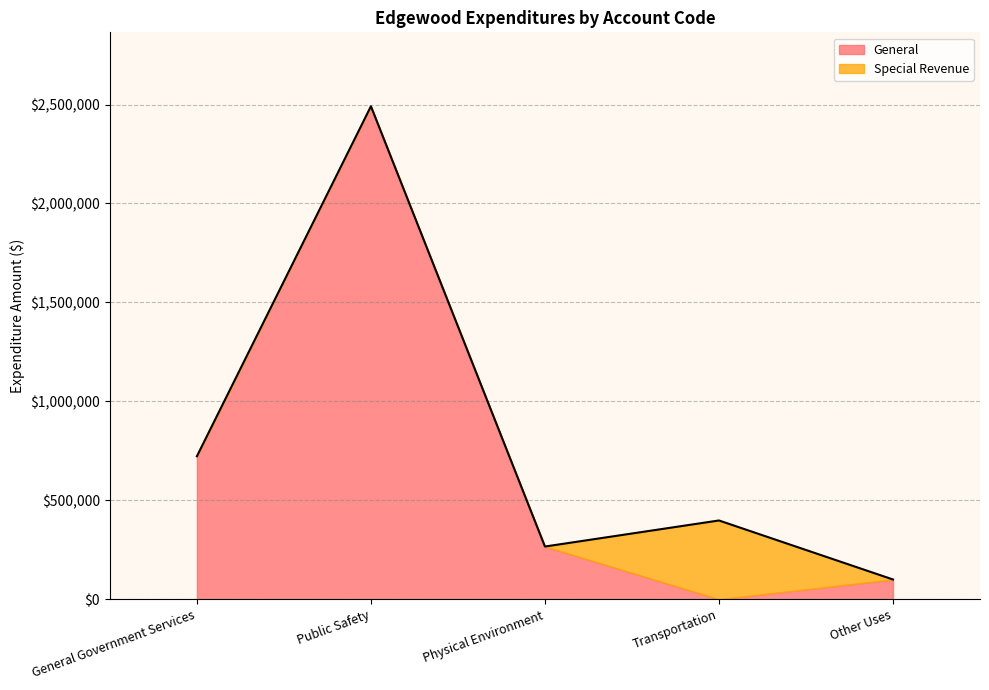

How many lines are shown in the chart?

2